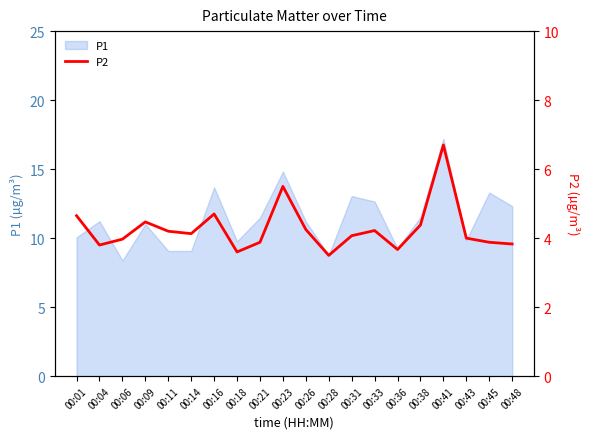

True or false: P1 has a value of 19.3 at 00:38.

False